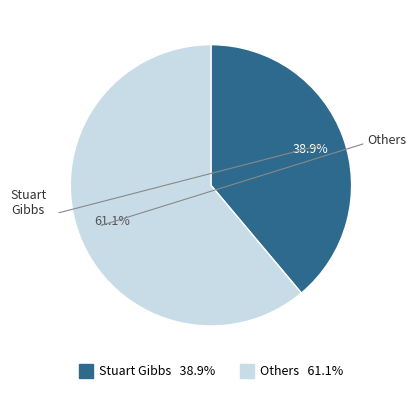

Is there a majority slice in this chart?

Yes